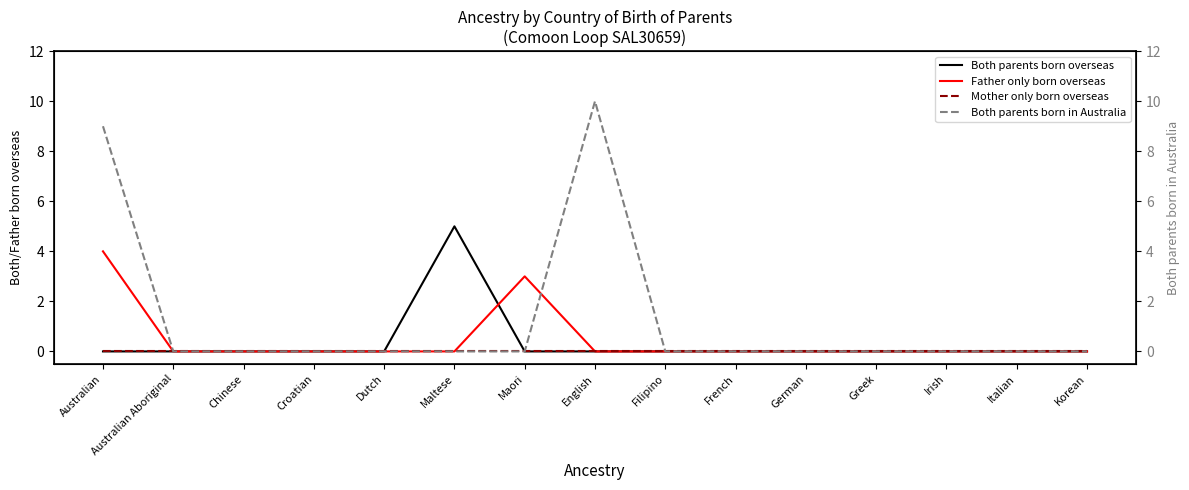

At which category is the sum across all series the highest?

Australian